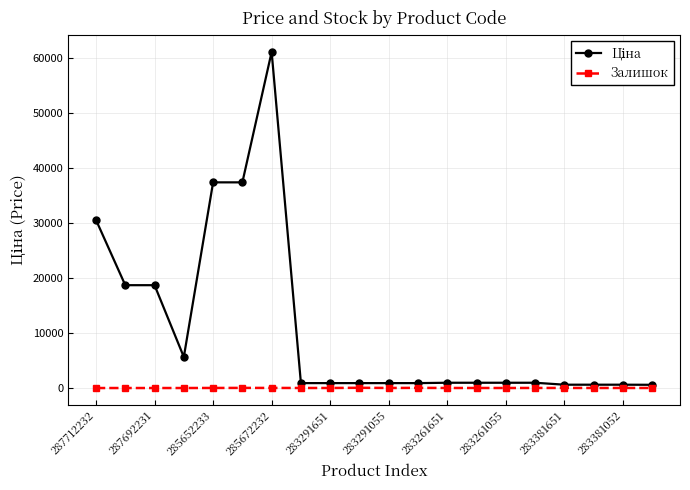

True or false: Залишок has more than 1 interior local peaks.

True